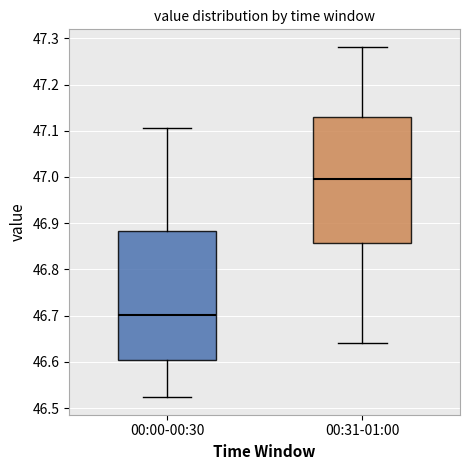

Reading left to right, read every box against the y-axis: the position of its median line, the range the box covers, and the ends of its whiskers. The values are not printed on the chart, so give them approximately, as read against the axis.

00:00-00:30: median 46.70, box 46.60 to 46.88, whiskers 46.52 to 47.11
00:31-01:00: median 46.99, box 46.86 to 47.13, whiskers 46.64 to 47.28